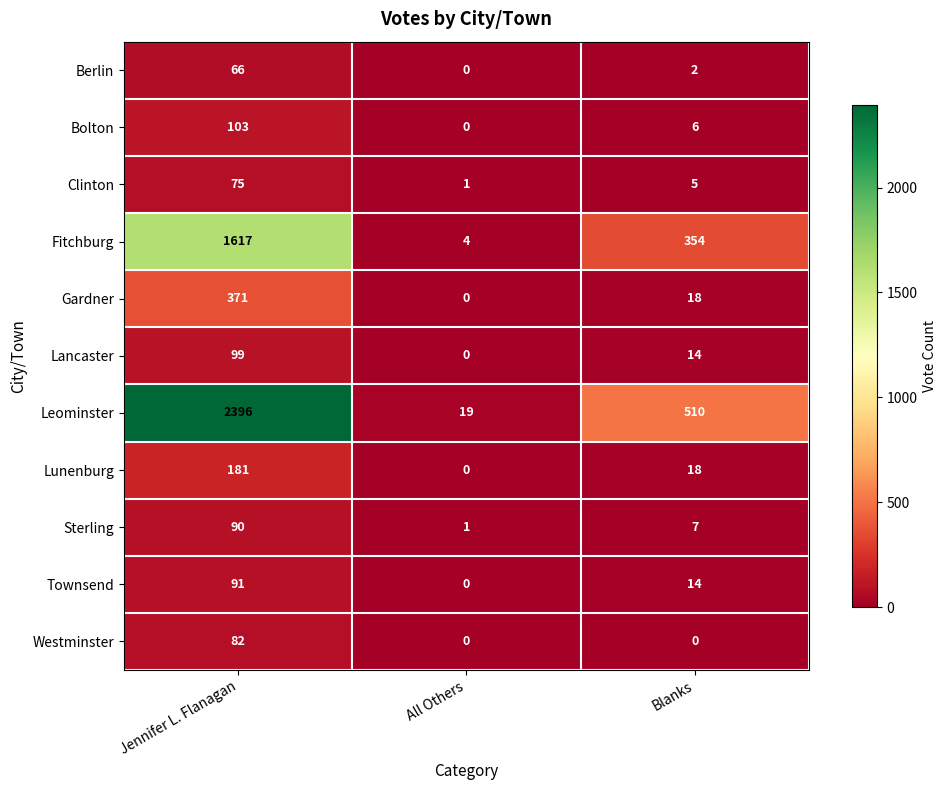

At which category is the sum across all series the highest?

Jennifer L. Flanagan